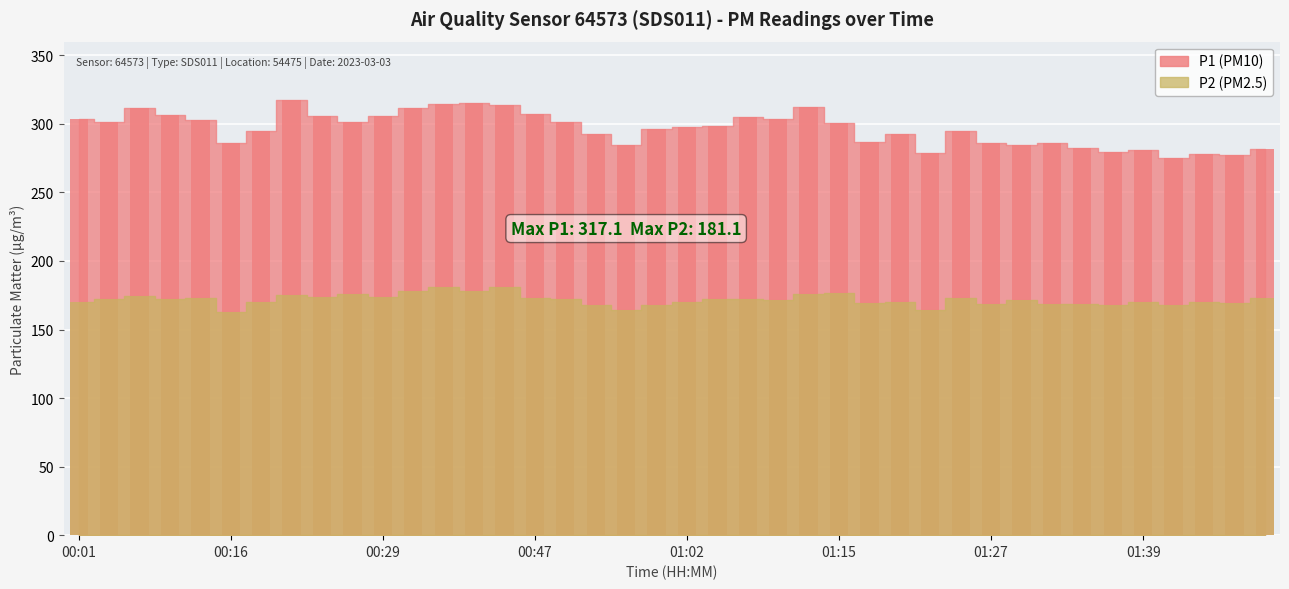

Rank the series by their maximum value, from highest to lowest.

P1, P2